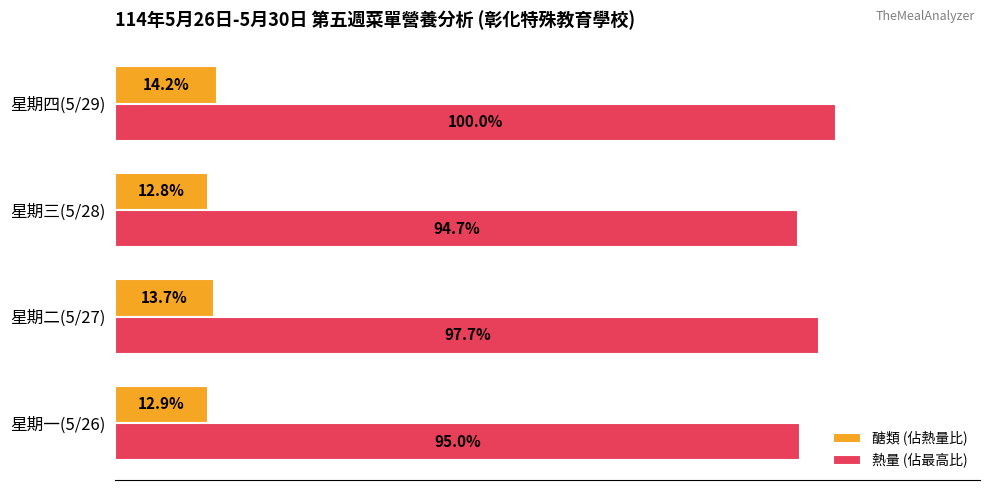

Where is 熱量 (佔最高比) nearest to the value 97?

星期二(5/27)